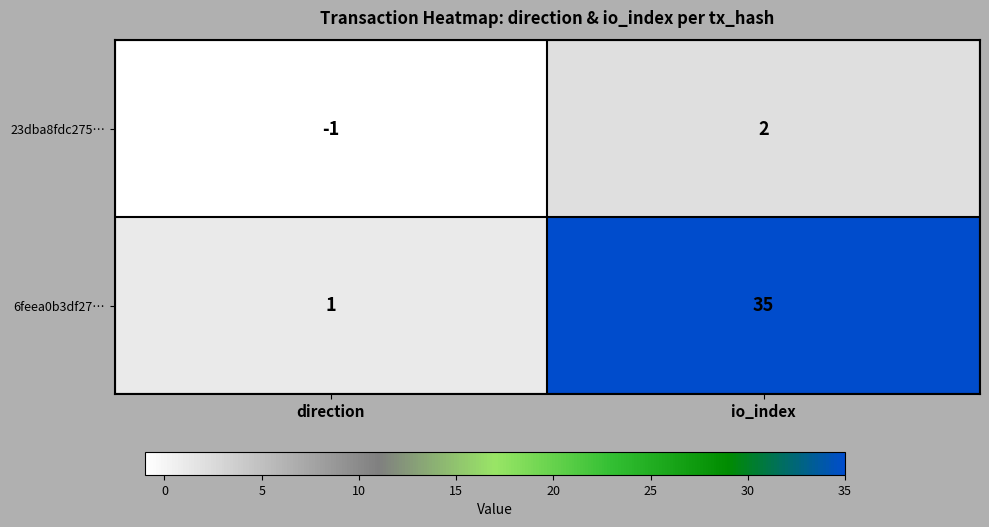

True or false: 23dba8fdc275… has a value of 0 at direction.

False